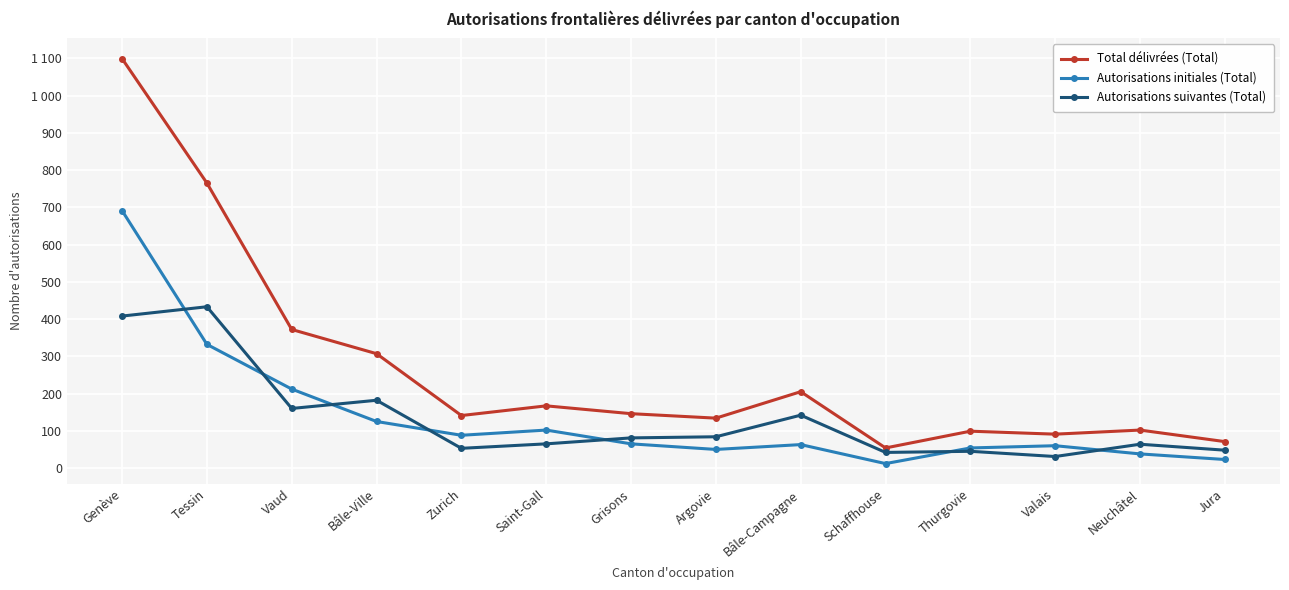

Rank the series by their maximum value, from lowest to highest.

Autorisations suivantes (Total), Autorisations initiales (Total), Total délivrées (Total)